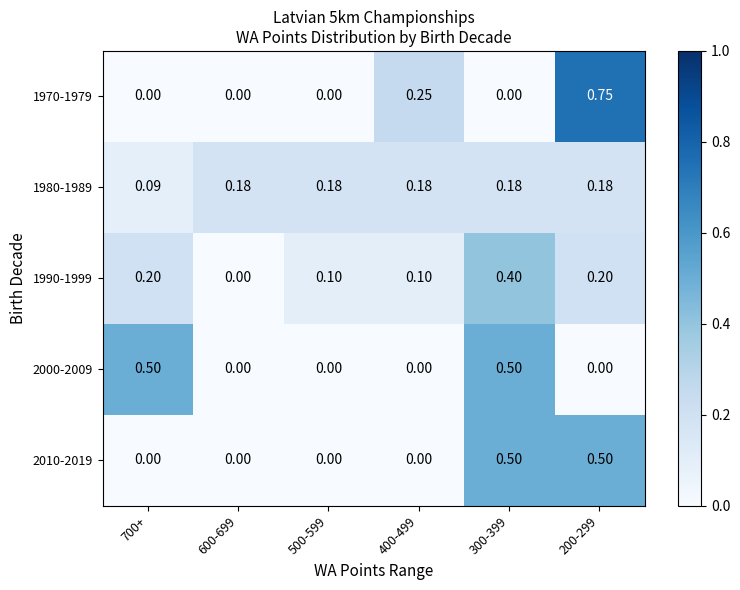

Is the value of 1980-1989 at 300-399 greater than the value of 2000-2009 at 400-499?

Yes